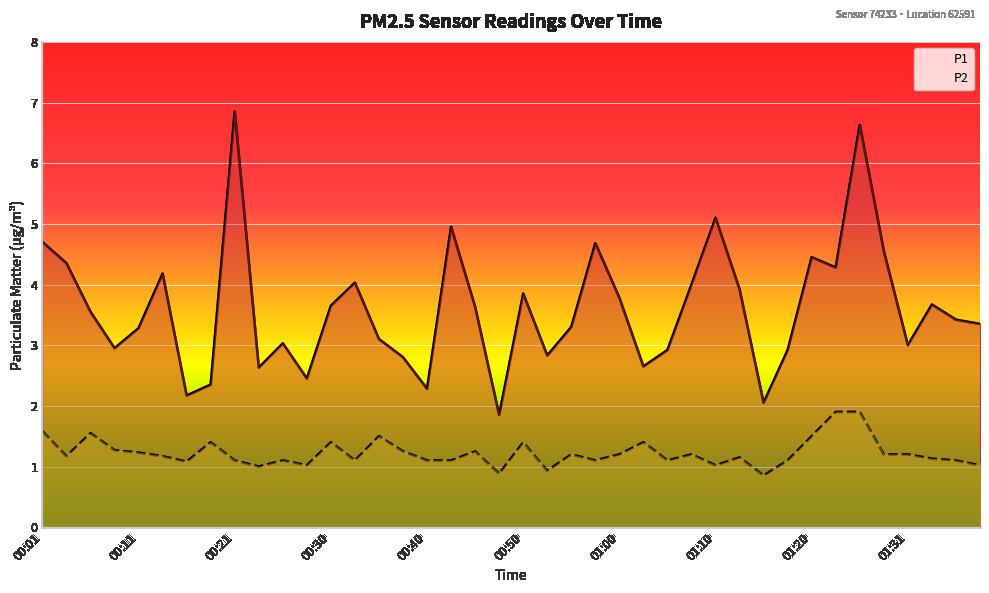

What is the sum of all P2 values?

48.9